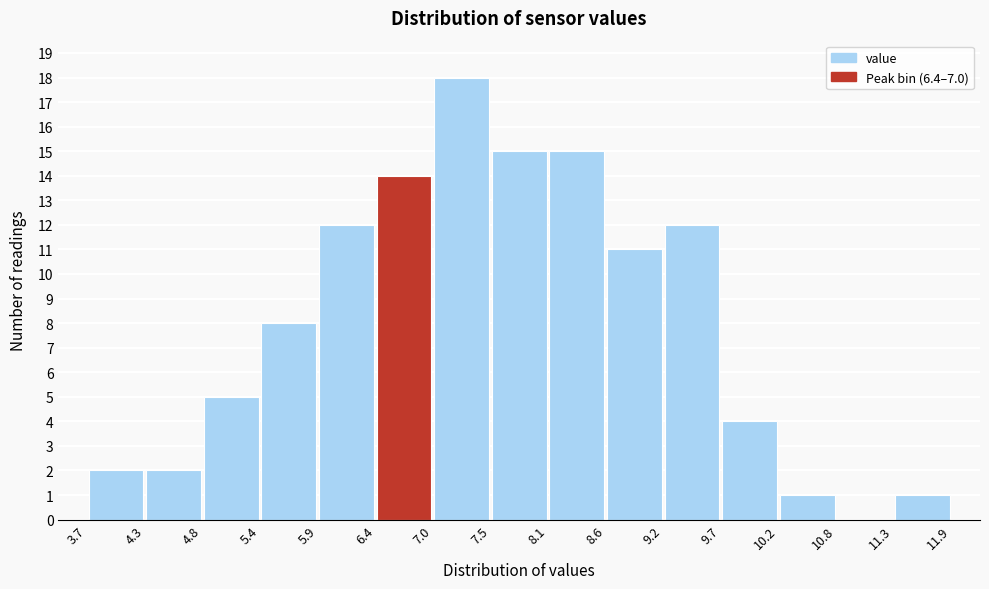

Reading left to right, transcribe this chart: for each bar, give the range it covers on the x-axis and its height. The values are not printed on the chart, so give them approximately, as read against the axis.

3.7 to 4.3: 2
4.3 to 4.8: 2
4.8 to 5.4: 5
5.4 to 5.9: 8
5.9 to 6.4: 12
6.4 to 7.0: 14
7.0 to 7.5: 18
7.5 to 8.1: 15
8.1 to 8.6: 15
8.6 to 9.2: 11
9.2 to 9.7: 12
9.7 to 10.2: 4
10.2 to 10.8: 1
10.8 to 11.3: 0
11.3 to 11.9: 1